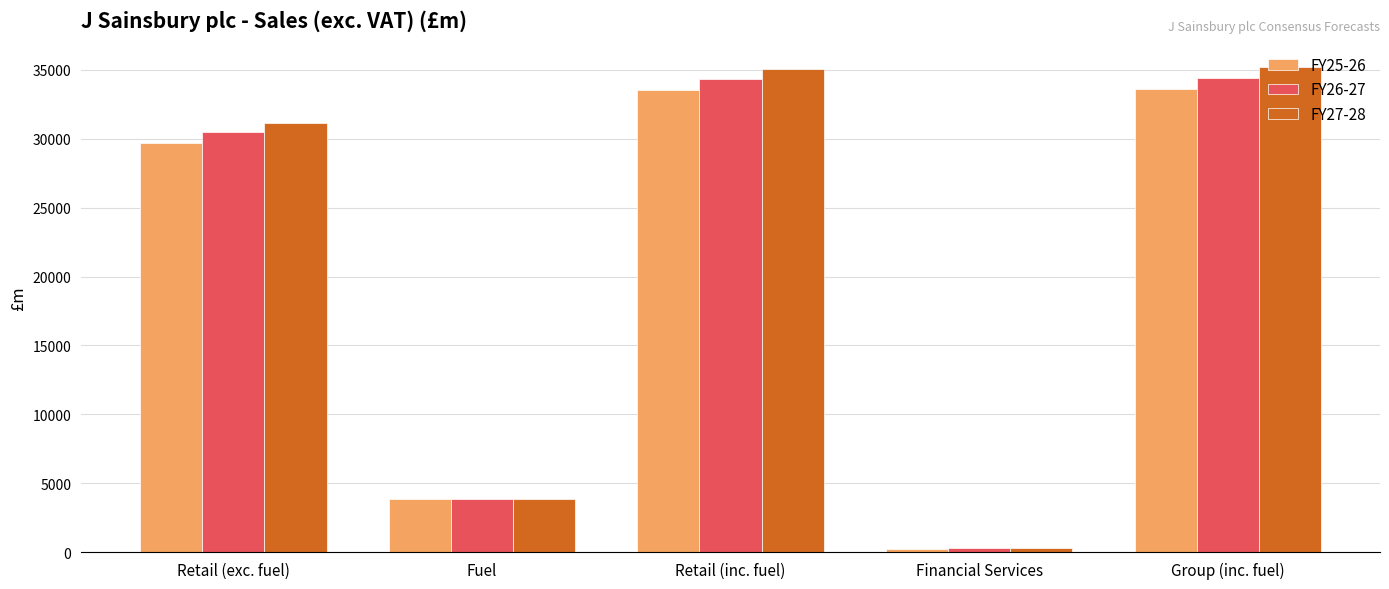

Which category has the lowest value across all series?

Financial Services